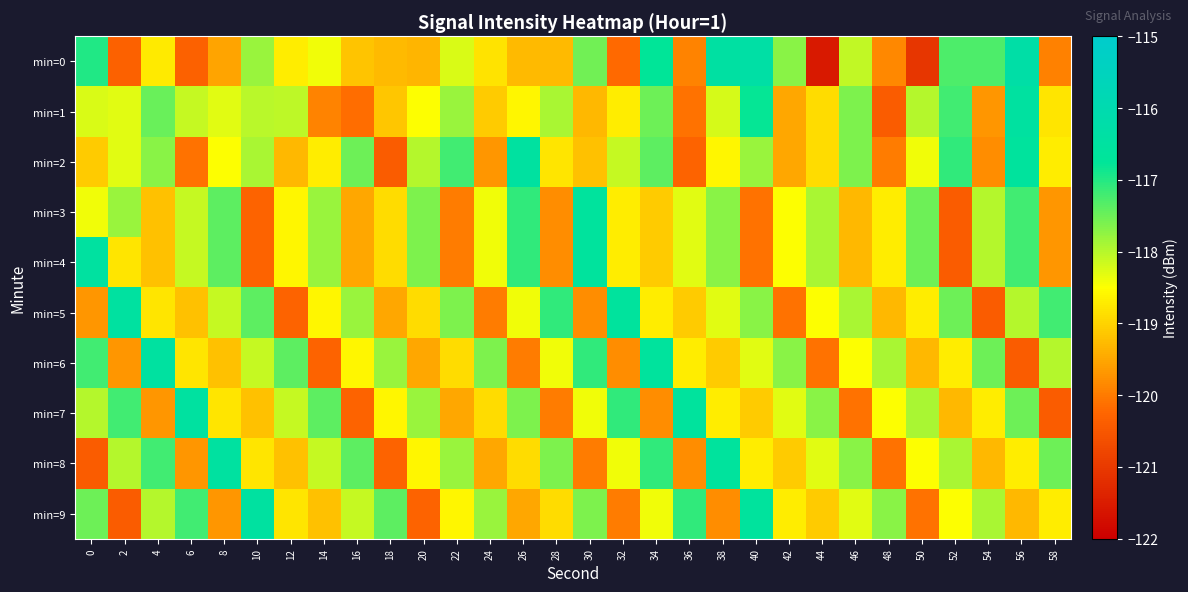

Reading left to right, list all the values displayed in this chart.

min=0: 0=-117.0	2=-120.3	4=-118.7	6=-120.3	8=-119.5	10=-117.8	12=-118.7	14=-118.4	16=-119.2	18=-119.3	20=-119.3	22=-118.3	24=-118.8	26=-119.3	28=-119.3	30=-117.5	32=-120.2	34=-116.8	36=-119.9	38=-116.4	40=-116.3	42=-117.7	44=-121.5	46=-118.1	48=-119.9	50=-121.1	52=-117.3	54=-117.3	56=-116.3	58=-119.9
min=1: 0=-118.2	2=-118.3	4=-117.5	6=-118.1	8=-118.3	10=-118.0	12=-118.0	14=-119.9	16=-120.2	18=-119.1	20=-118.5	22=-117.8	24=-119.1	26=-118.6	28=-117.9	30=-119.3	32=-118.7	34=-117.5	36=-120.1	38=-118.2	40=-116.8	42=-119.5	44=-118.9	46=-117.6	48=-120.4	50=-118.0	52=-117.2	54=-119.7	56=-116.5	58=-118.8
min=2: 0=-119.1	2=-118.3	4=-117.7	6=-120.1	8=-118.5	10=-117.9	12=-119.3	14=-118.7	16=-117.5	18=-120.4	20=-118.0	22=-117.2	24=-119.7	26=-116.5	28=-118.8	30=-119.2	32=-118.1	34=-117.4	36=-120.3	38=-118.6	40=-117.8	42=-119.5	44=-118.9	46=-117.6	48=-120.0	50=-118.4	52=-117.1	54=-119.8	56=-116.6	58=-118.7
min=3: 0=-118.4	2=-117.8	4=-119.2	6=-118.1	8=-117.4	10=-120.3	12=-118.6	14=-117.8	16=-119.5	18=-118.9	20=-117.6	22=-120.0	24=-118.4	26=-117.1	28=-119.8	30=-116.6	32=-118.7	34=-119.1	36=-118.3	38=-117.7	40=-120.1	42=-118.5	44=-117.9	46=-119.3	48=-118.7	50=-117.5	52=-120.4	54=-118.0	56=-117.2	58=-119.7
min=4: 0=-116.5	2=-118.8	4=-119.2	6=-118.1	8=-117.4	10=-120.3	12=-118.6	14=-117.8	16=-119.5	18=-118.9	20=-117.6	22=-120.0	24=-118.4	26=-117.1	28=-119.8	30=-116.6	32=-118.7	34=-119.1	36=-118.3	38=-117.7	40=-120.1	42=-118.5	44=-117.9	46=-119.3	48=-118.7	50=-117.5	52=-120.4	54=-118.0	56=-117.2	58=-119.7
min=5: 0=-119.7	2=-116.5	4=-118.8	6=-119.2	8=-118.1	10=-117.4	12=-120.3	14=-118.6	16=-117.8	18=-119.5	20=-118.9	22=-117.6	24=-120.0	26=-118.4	28=-117.1	30=-119.8	32=-116.6	34=-118.7	36=-119.1	38=-118.3	40=-117.7	42=-120.1	44=-118.5	46=-117.9	48=-119.3	50=-118.7	52=-117.5	54=-120.4	56=-118.0	58=-117.2
min=6: 0=-117.2	2=-119.7	4=-116.5	6=-118.8	8=-119.2	10=-118.1	12=-117.4	14=-120.3	16=-118.6	18=-117.8	20=-119.5	22=-118.9	24=-117.6	26=-120.0	28=-118.4	30=-117.1	32=-119.8	34=-116.6	36=-118.7	38=-119.1	40=-118.3	42=-117.7	44=-120.1	46=-118.5	48=-117.9	50=-119.3	52=-118.7	54=-117.5	56=-120.4	58=-118.0
min=7: 0=-118.0	2=-117.2	4=-119.7	6=-116.5	8=-118.8	10=-119.2	12=-118.1	14=-117.4	16=-120.3	18=-118.6	20=-117.8	22=-119.5	24=-118.9	26=-117.6	28=-120.0	30=-118.4	32=-117.1	34=-119.8	36=-116.6	38=-118.7	40=-119.1	42=-118.3	44=-117.7	46=-120.1	48=-118.5	50=-117.9	52=-119.3	54=-118.7	56=-117.5	58=-120.4
min=8: 0=-120.4	2=-118.0	4=-117.2	6=-119.7	8=-116.5	10=-118.8	12=-119.2	14=-118.1	16=-117.4	18=-120.3	20=-118.6	22=-117.8	24=-119.5	26=-118.9	28=-117.6	30=-120.0	32=-118.4	34=-117.1	36=-119.8	38=-116.6	40=-118.7	42=-119.1	44=-118.3	46=-117.7	48=-120.1	50=-118.5	52=-117.9	54=-119.3	56=-118.7	58=-117.5
min=9: 0=-117.5	2=-120.4	4=-118.0	6=-117.2	8=-119.7	10=-116.5	12=-118.8	14=-119.2	16=-118.1	18=-117.4	20=-120.3	22=-118.6	24=-117.8	26=-119.5	28=-118.9	30=-117.6	32=-120.0	34=-118.4	36=-117.1	38=-119.8	40=-116.6	42=-118.7	44=-119.1	46=-118.3	48=-117.7	50=-120.1	52=-118.5	54=-117.9	56=-119.3	58=-118.7